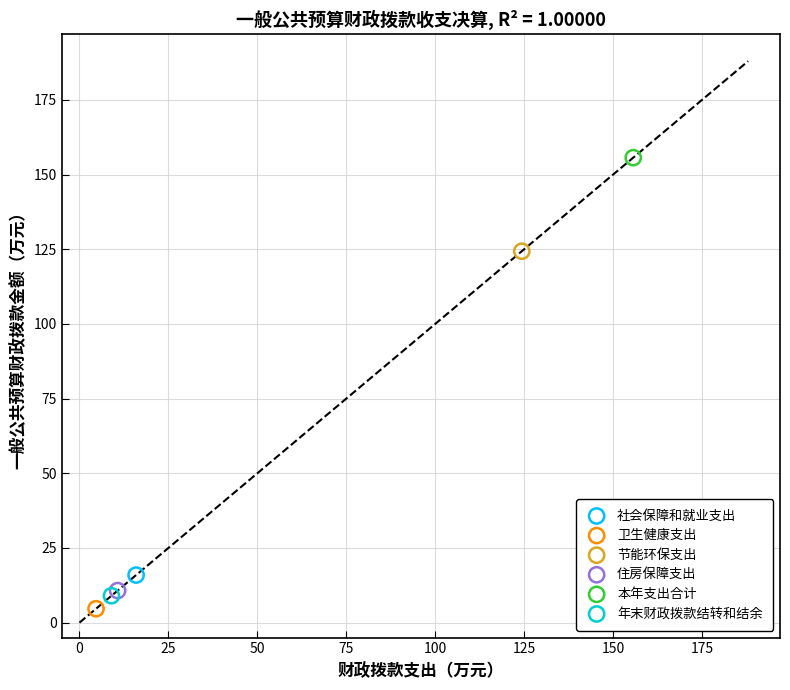

Which series contains the highest Y value?

本年支出合计